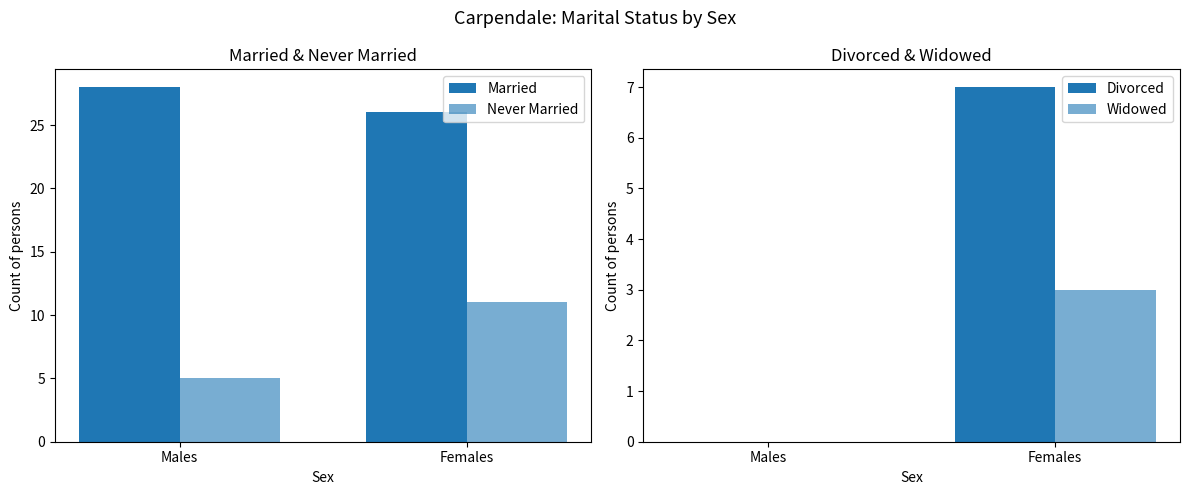

Reading right to left, transcribe all the data shown in this chart.

Married: 26	28
Never Married: 11	5
Divorced: 7	0
Widowed: 3	0